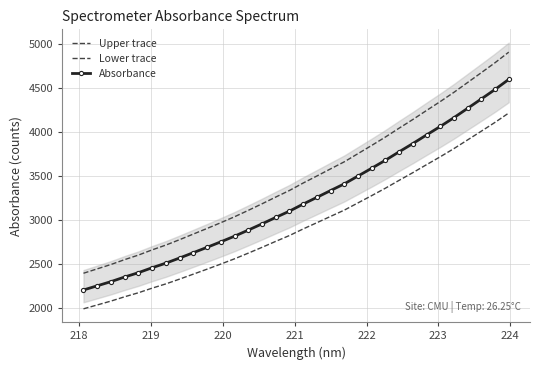

True or false: Lower trace and Absorbance cross at least once.

False